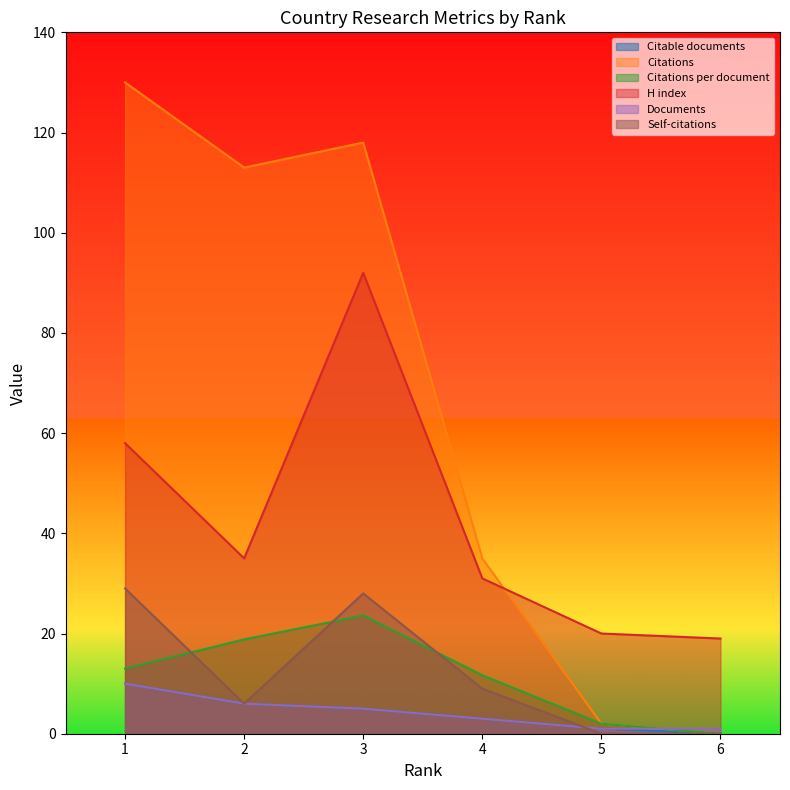

True or false: Documents has a value of 4.1 at 1.

False